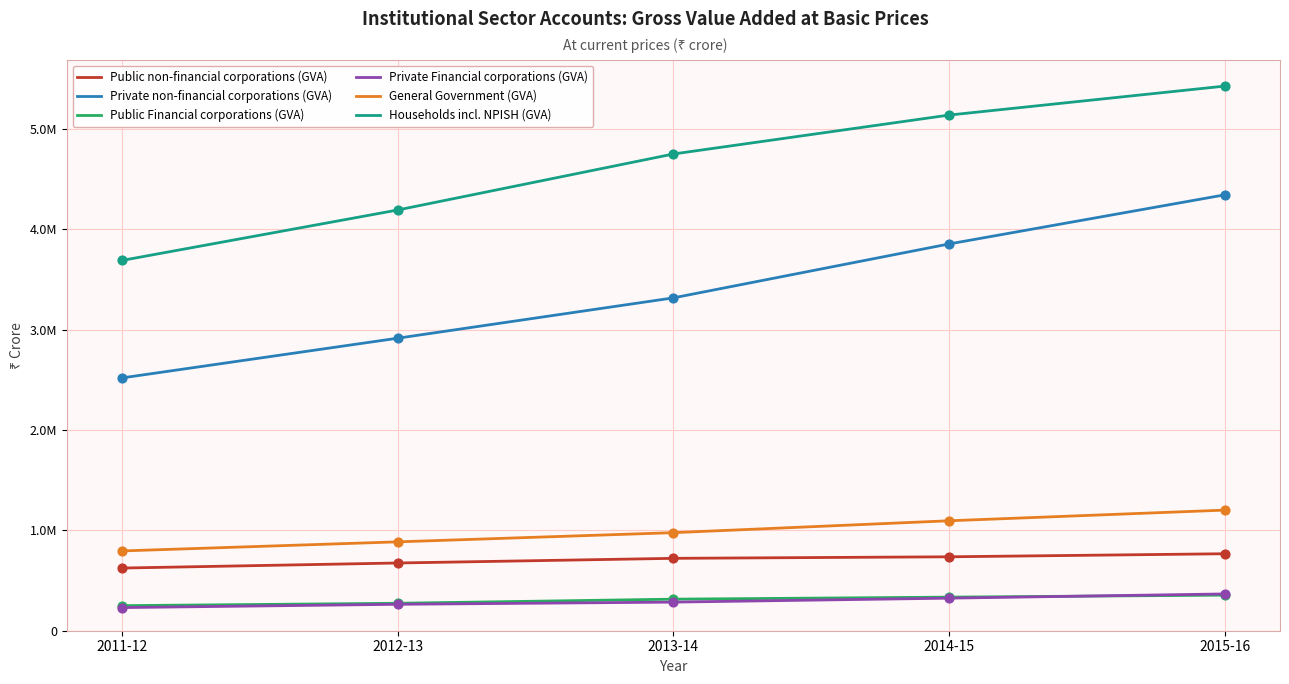

What is the total value across all series at 2013-14?

10363152